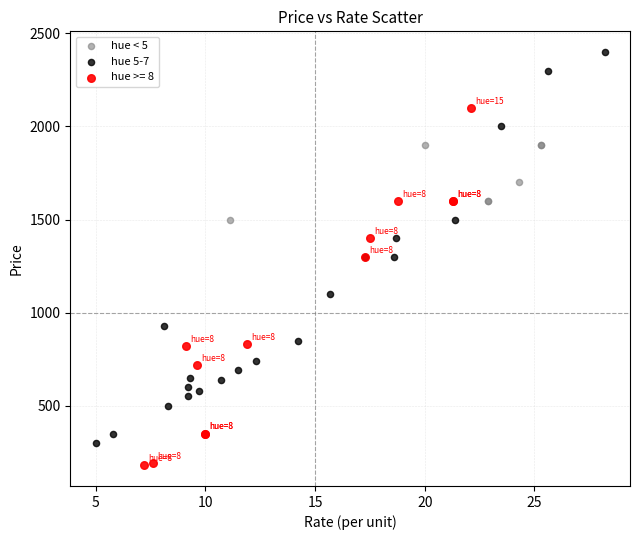

Which series contains the lowest Y value?

hue >= 8